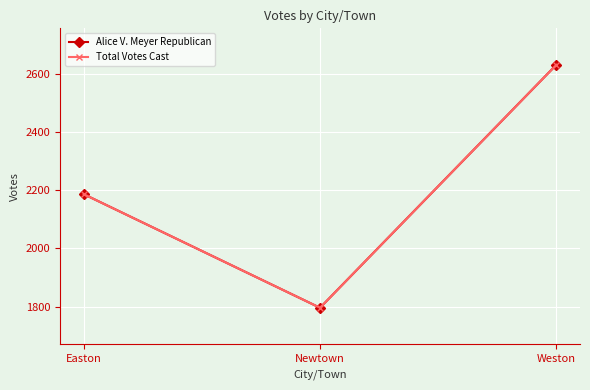

What is the sum of the Alice V. Meyer Republican values at Weston and Newtown?

4426